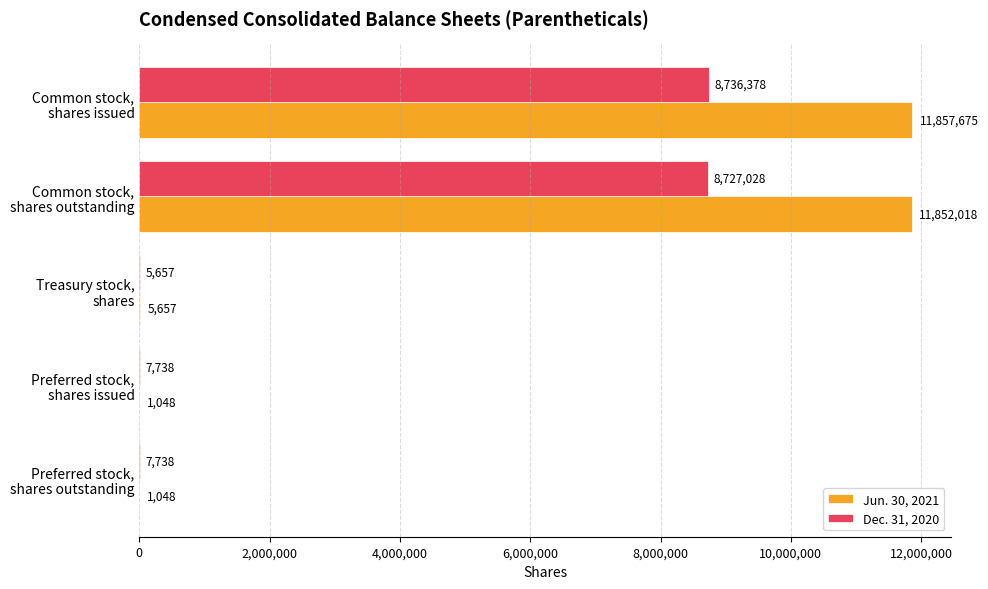

Which series has the largest total across all categories?

Jun. 30, 2021